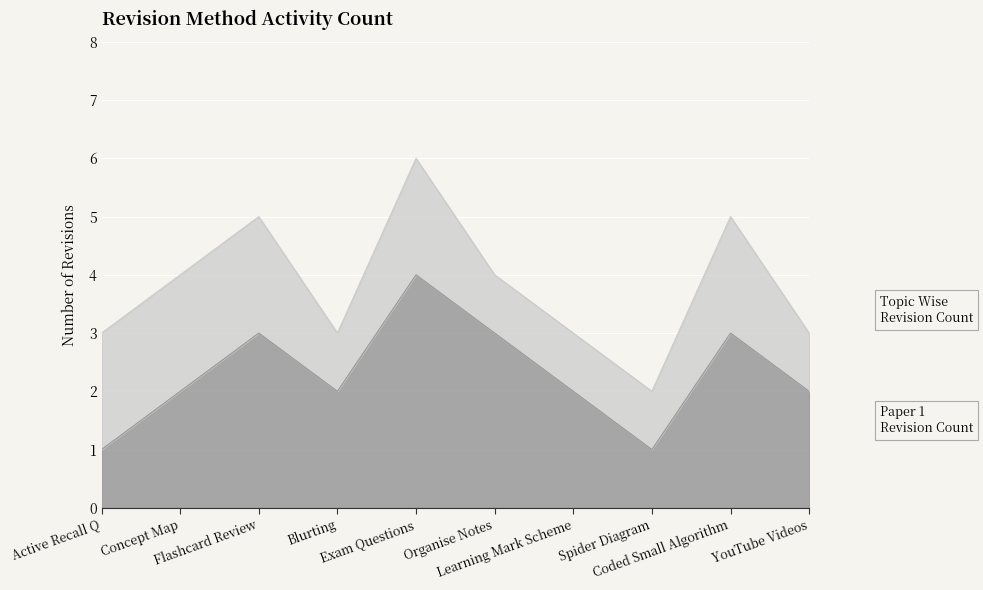

Rank the series by their average value, from lowest to highest.

Paper 1 Revision Count, Topic Wise Revision Count